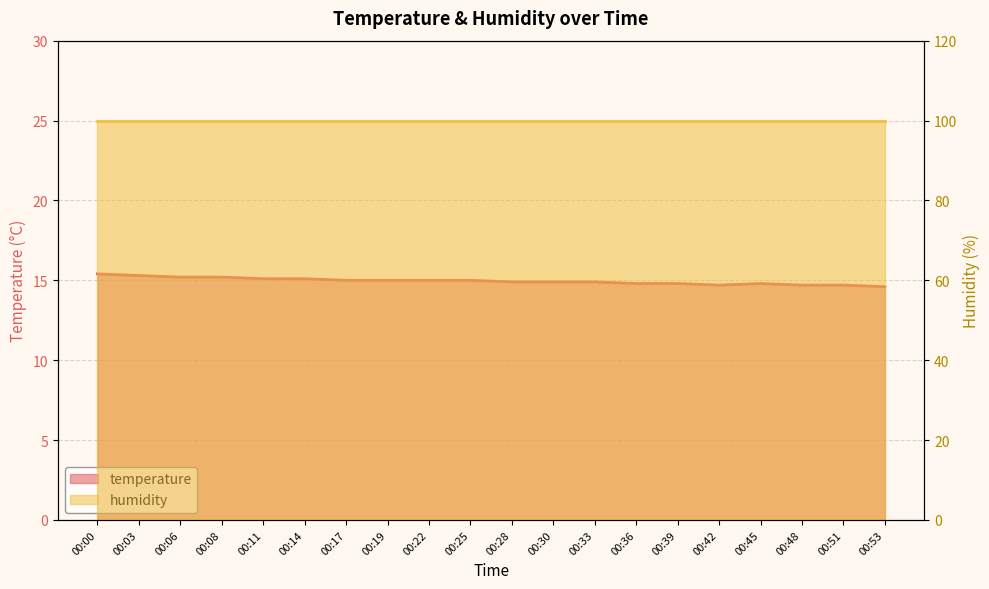

Rank the categories by value from highest to lowest.

00:00, 00:03, 00:06, 00:08, 00:11, 00:14, 00:17, 00:19, 00:22, 00:25, 00:28, 00:30, 00:33, 00:36, 00:39, 00:45, 00:42, 00:48, 00:51, 00:53